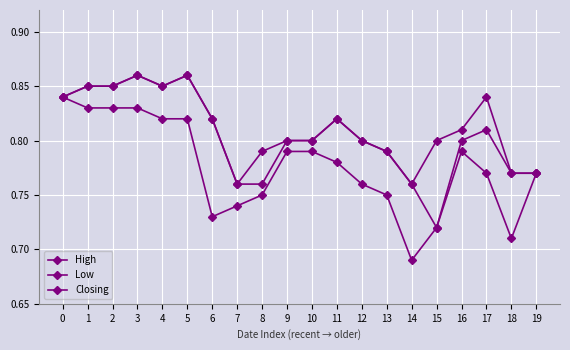

What is the maximum value shown in the chart?

0.9